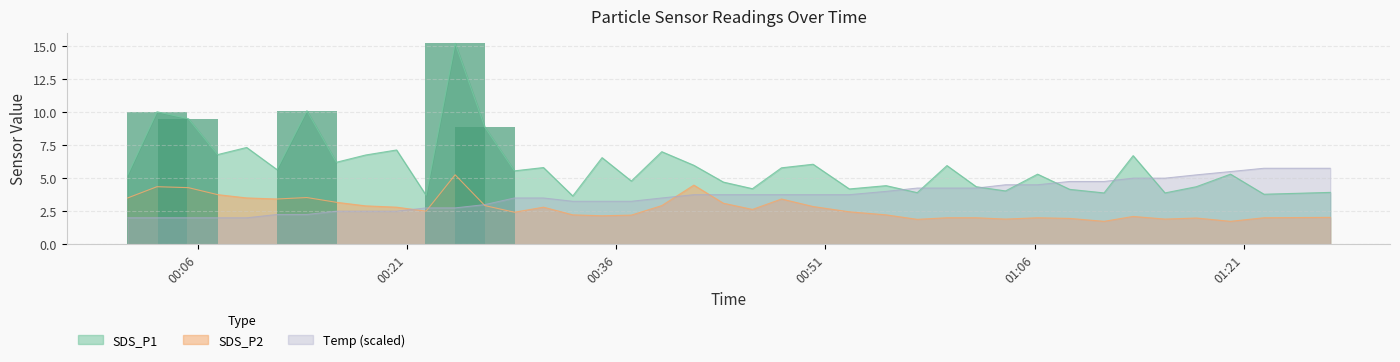

True or false: SDS_P2 and SDS_P1 cross at least once.

False